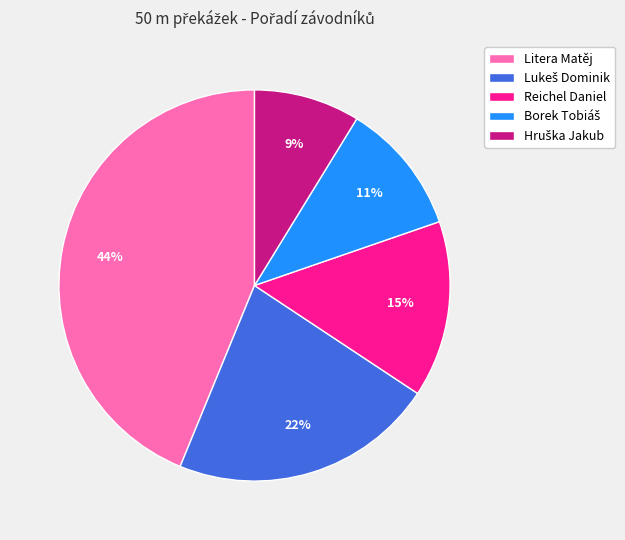

To the nearest percent, what is the average slice percentage?

20%